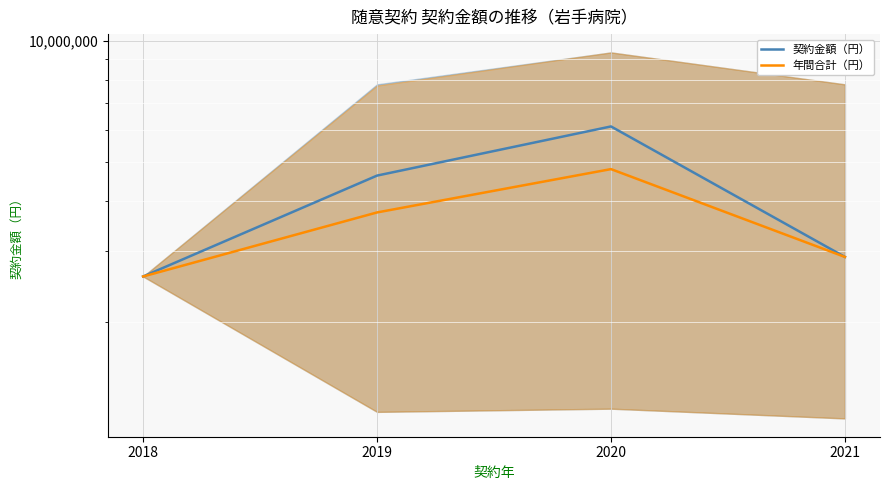

List the series in order of their peak value, highest first.

契約金額（円）, 年間合計（円）